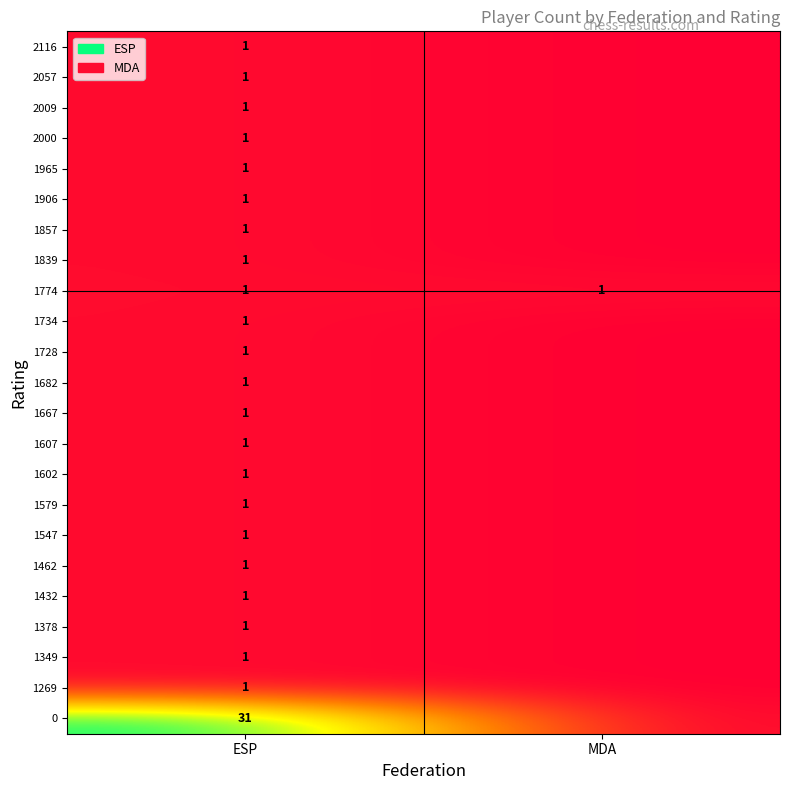

The 1432 series shows 1 at ESP. True or false?

True